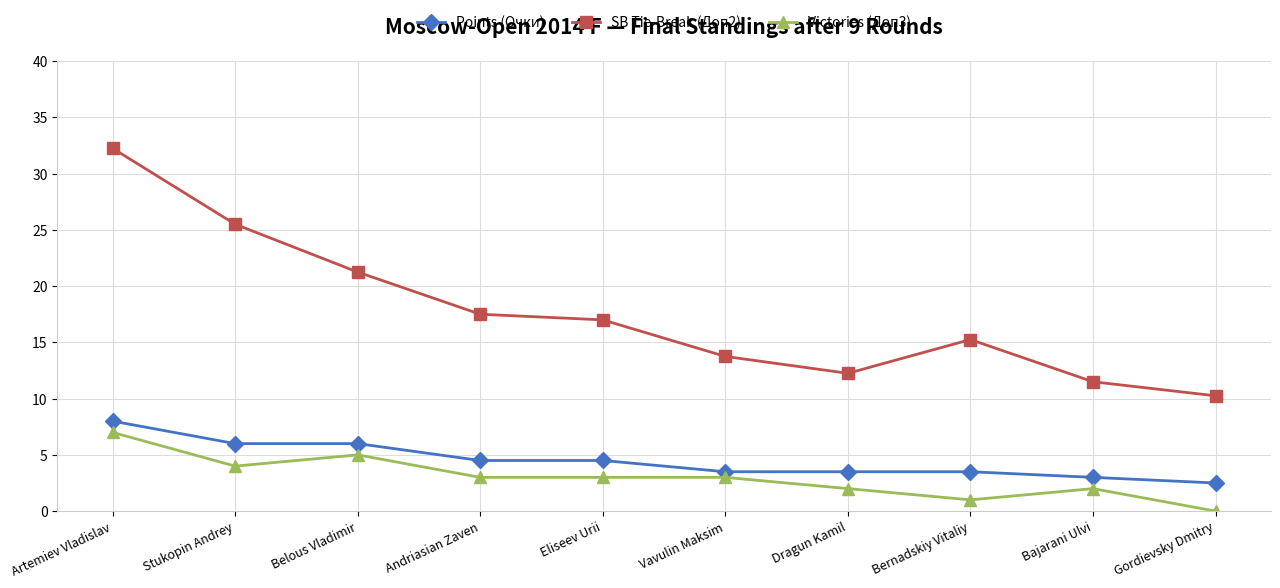

How many categories are shown in the chart?

10